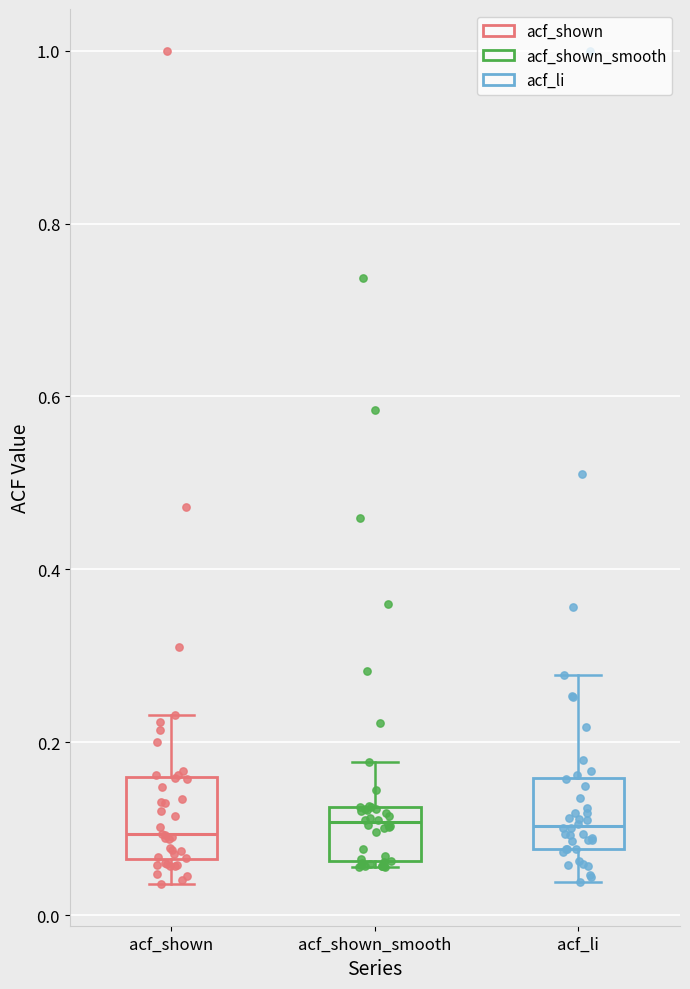

Where is the lower edge of the box for acf_shown on the y-axis? The values are not printed on the chart, so give them approximately, as read against the axis.

0.06